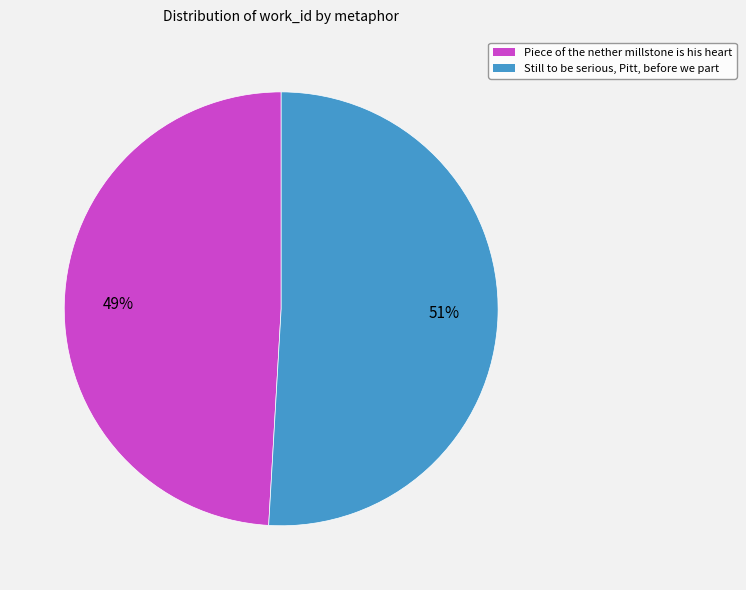

To the nearest percent, what is the difference between the largest and smallest slice percentages?

2%